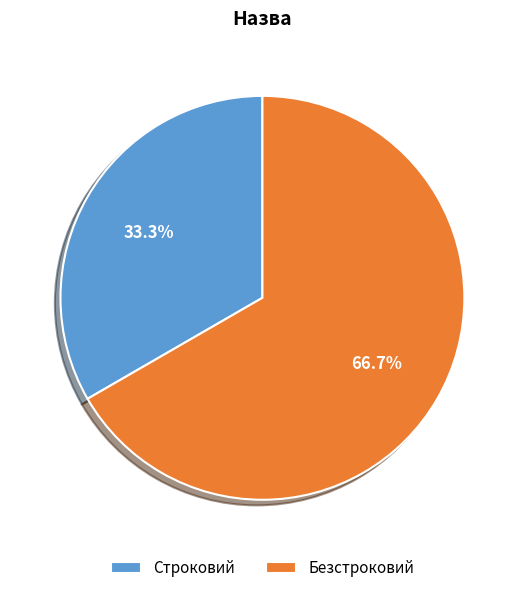

Count the number of slices in the pie.

2